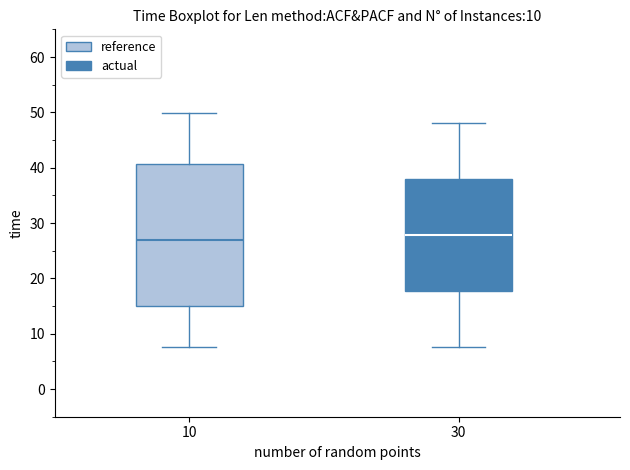

Reading left to right, transcribe this box plot: for each box, give where its median line is, the range the box spans, and where its two whiskers end, as read against the y-axis. The values are not printed on the chart, so give them approximately, as read against the axis.

10: median 27, box 15 to 41, whiskers 8 to 50
30: median 28, box 18 to 38, whiskers 8 to 48